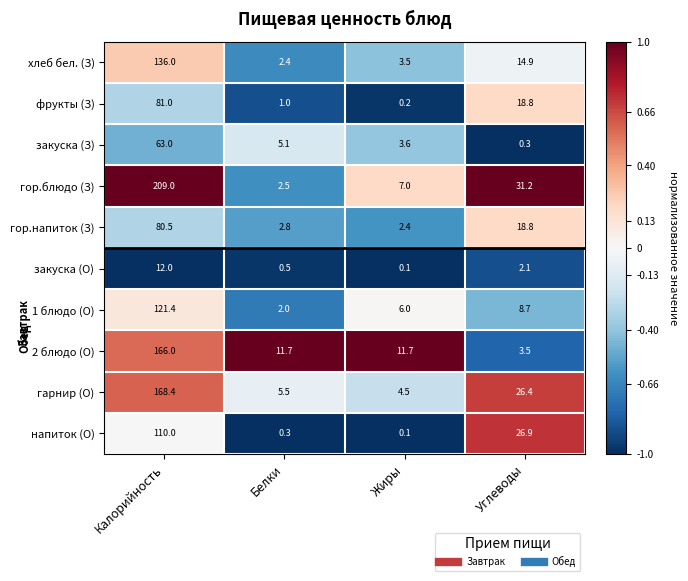

Which series has the largest total across all categories?

гор.блюдо (З)